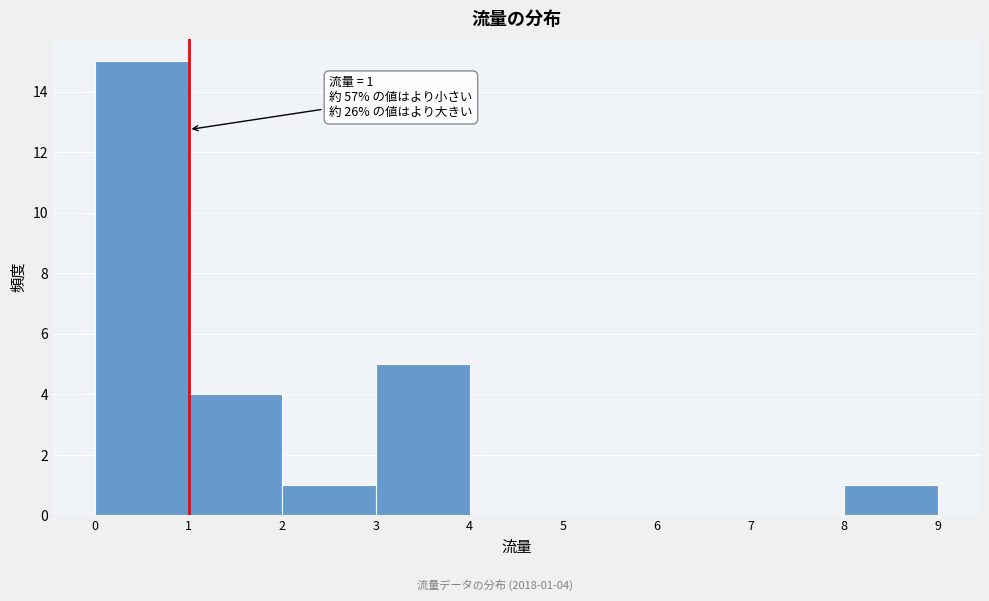

Over which range of the x-axis is the bar tallest?

0 to 1